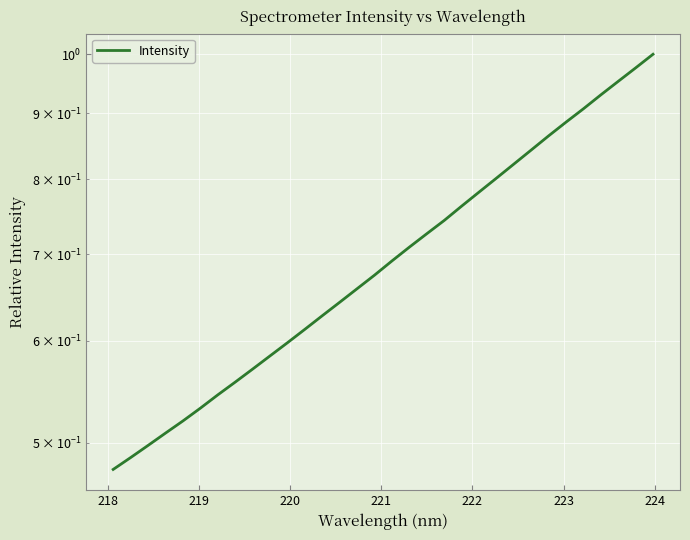

Reading left to right, what are all the values shown in this chart?

0.5	0.5	0.5	0.5	0.5	0.5	0.5	0.6	0.6	0.6	0.6	0.6	0.6	0.6	0.7	0.7	0.7	0.7	0.7	0.7	0.8	0.8	0.8	0.8	0.8	0.9	0.9	0.9	0.9	1.0	1.0	1.0